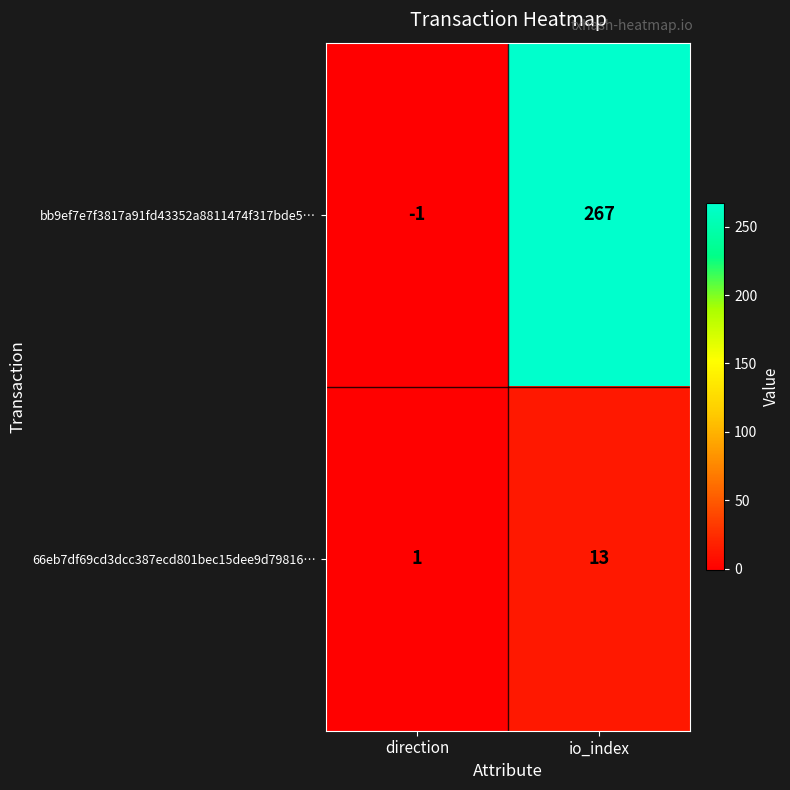

Count the number of data series in this chart.

2